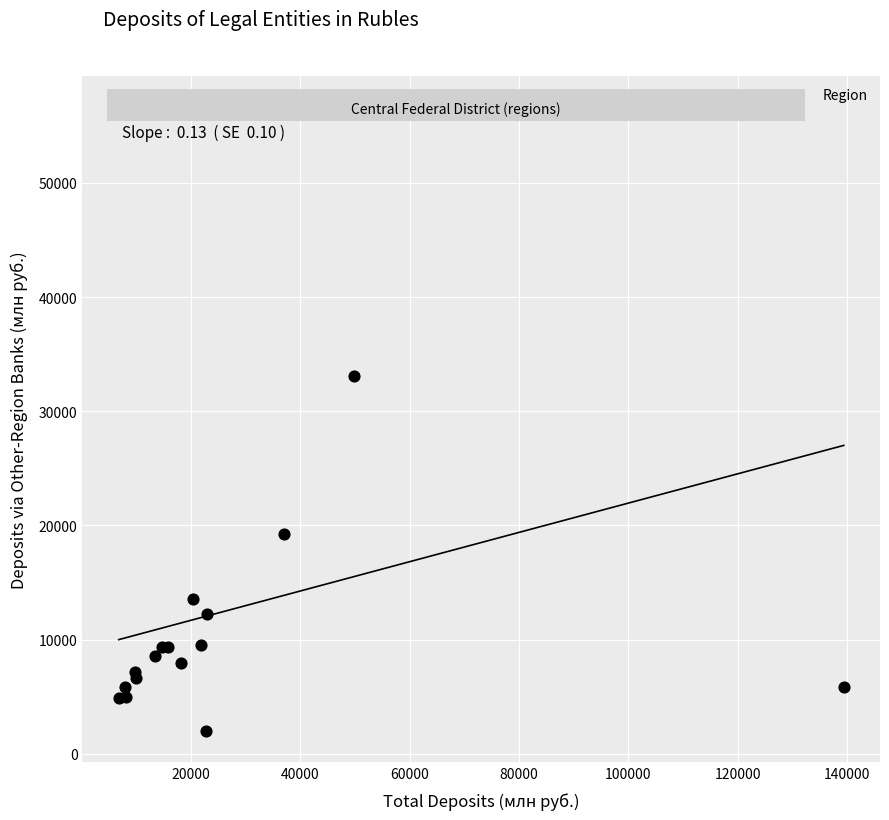

What Y value in the scatter plot is closest to 29313?

33087